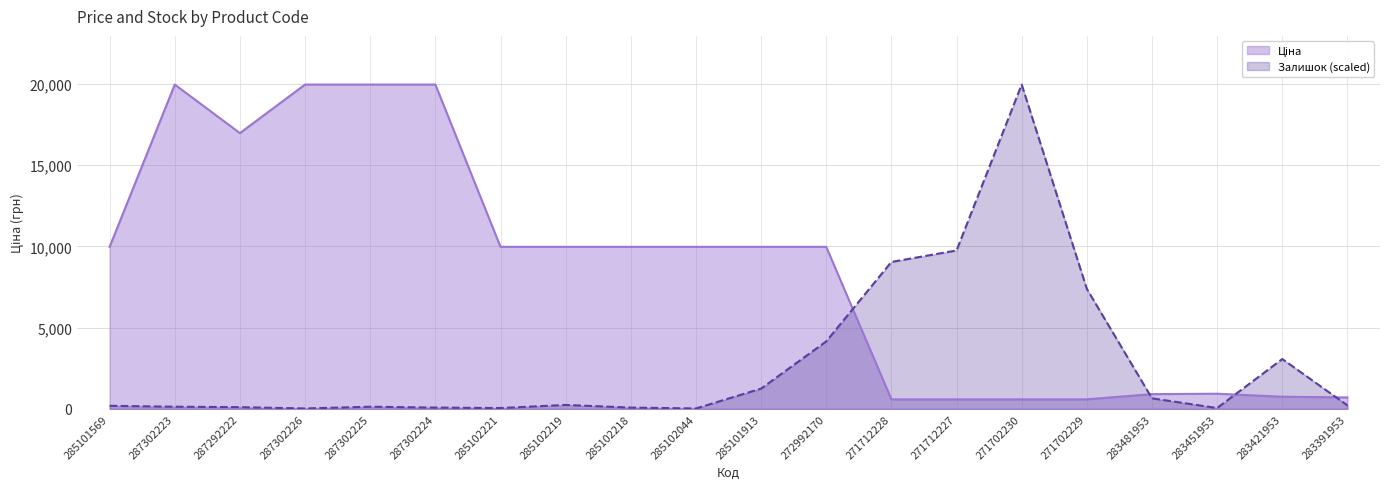

At how many categories does at least one series exceed 1880?

17